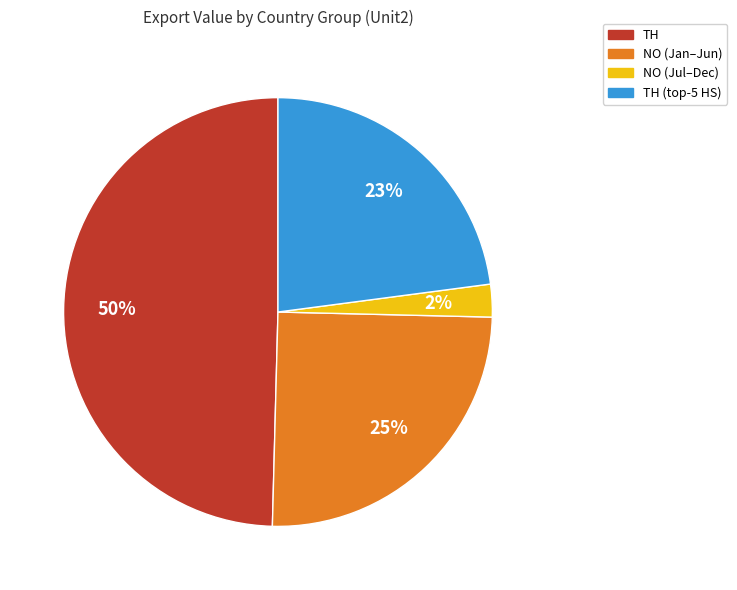

To the nearest percent, what is the average slice percentage?

25%